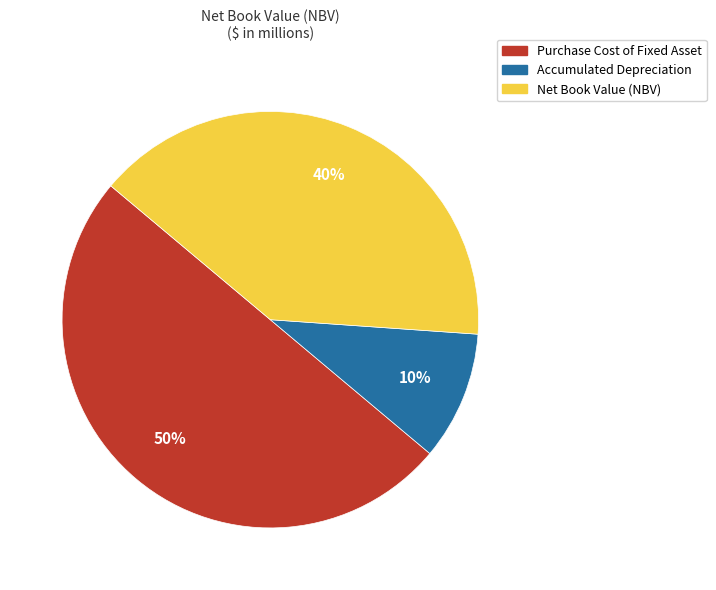

Which has a higher value, Net Book Value (NBV) or Accumulated Depreciation?

Net Book Value (NBV)